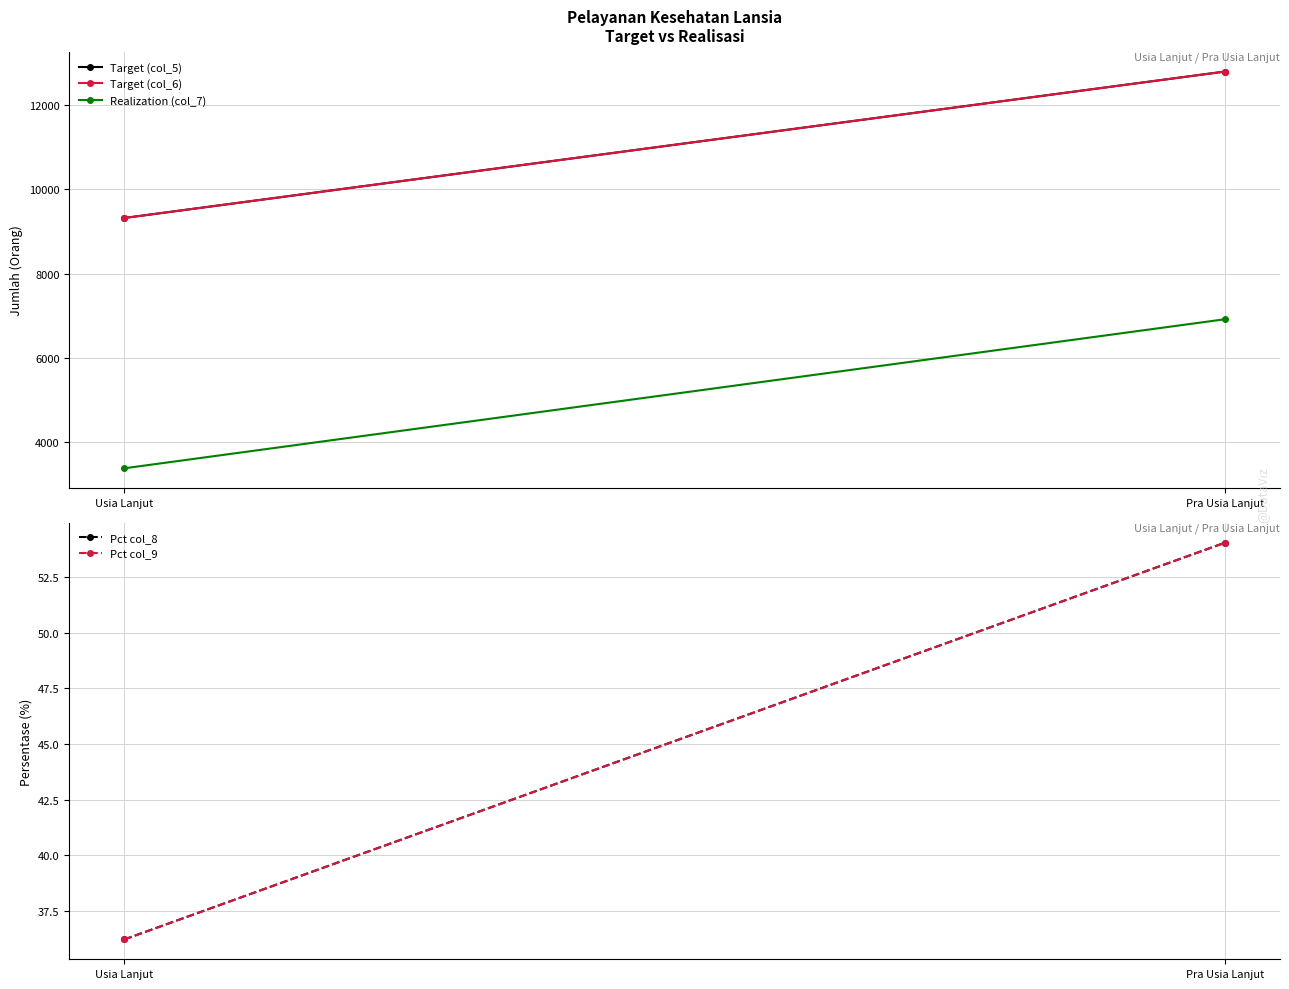

Which series has the largest total across all categories?

Target (col_5)